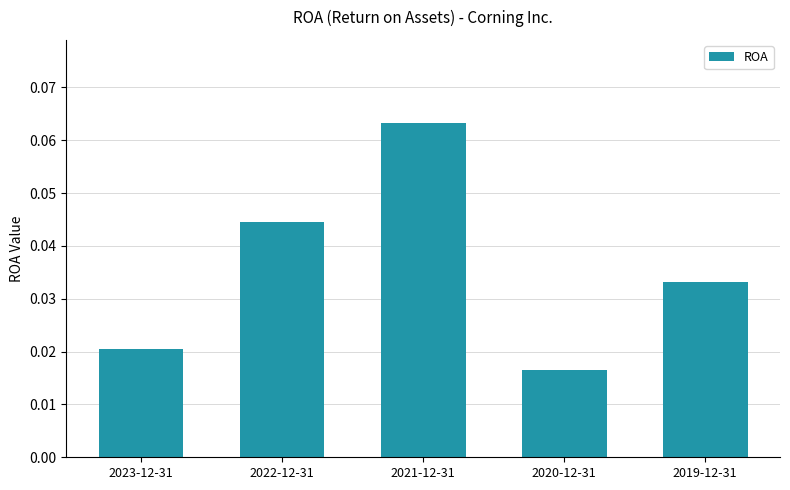

Count the values in the range 0 to 1.

5